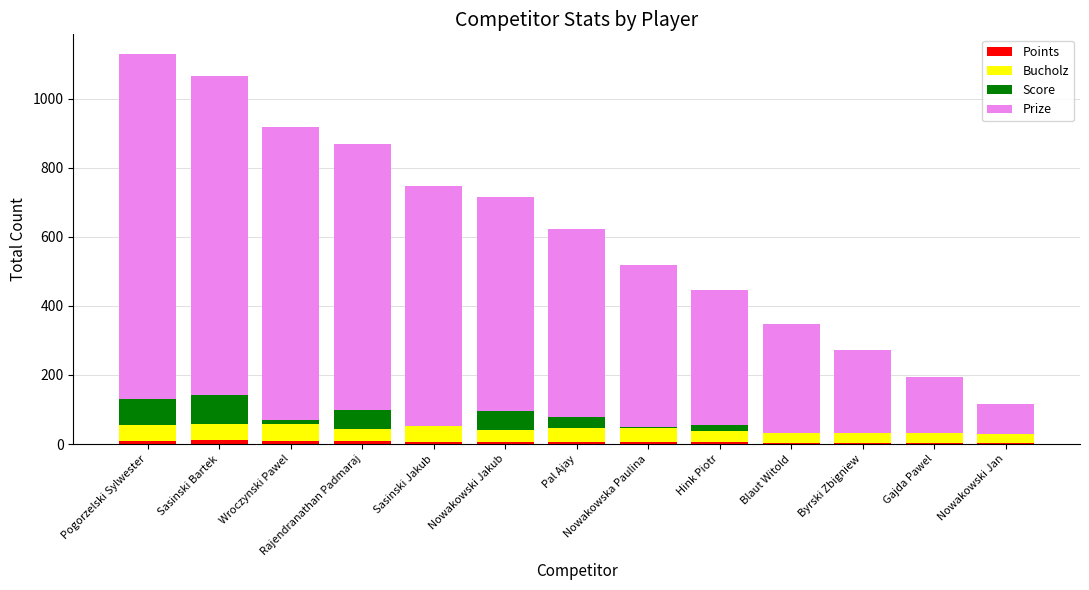

Does the chart contain stacked bars?

Yes